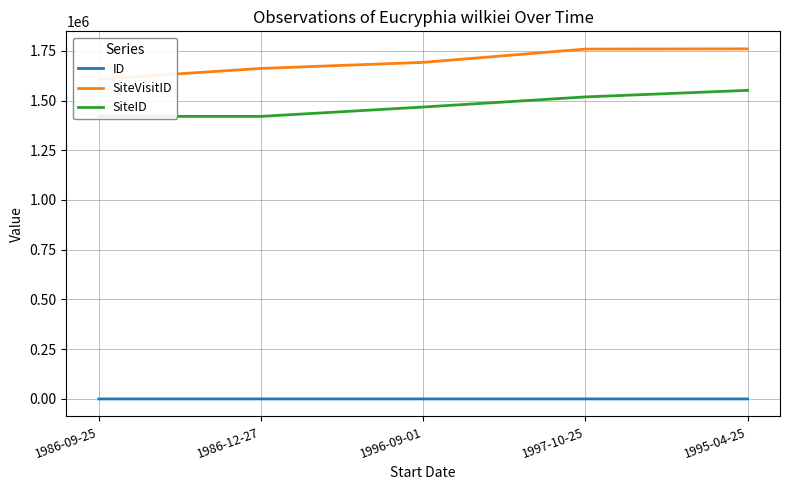

Is the value of SiteID at 1986-12-27 greater than the value of ID at 1986-12-27?

Yes